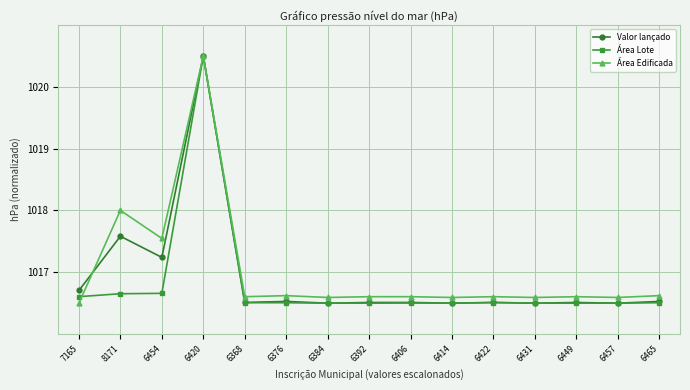

The value of Valor lançado at 6465 is 289.8. True or false?

False